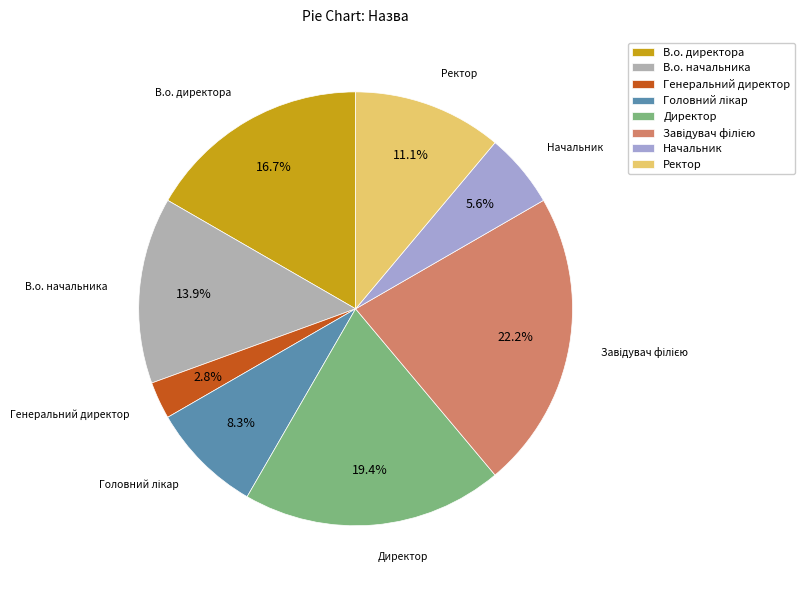

What is the ratio of the value at В.о. начальника to the value at В.о. директора?

0.8